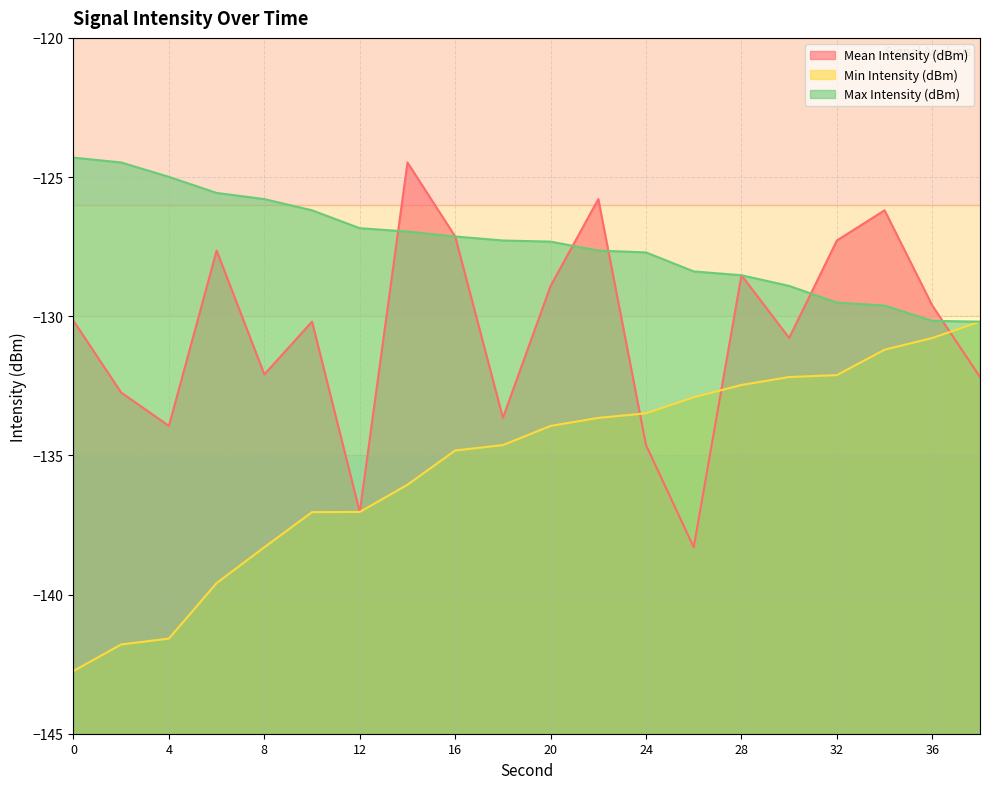

Rank the series at 22 from lowest to highest value.

Min Intensity (dBm), Max Intensity (dBm), Mean Intensity (dBm)